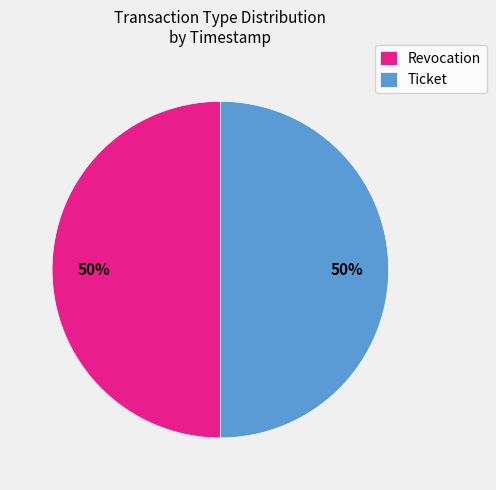

Approximately how many times larger is the value at Revocation compared to Ticket?

1.0